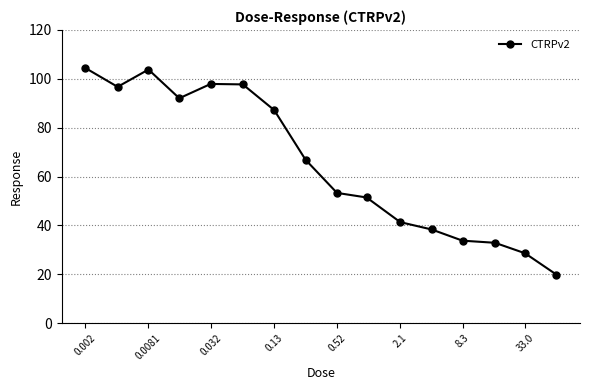

How many lines are shown in the chart?

1